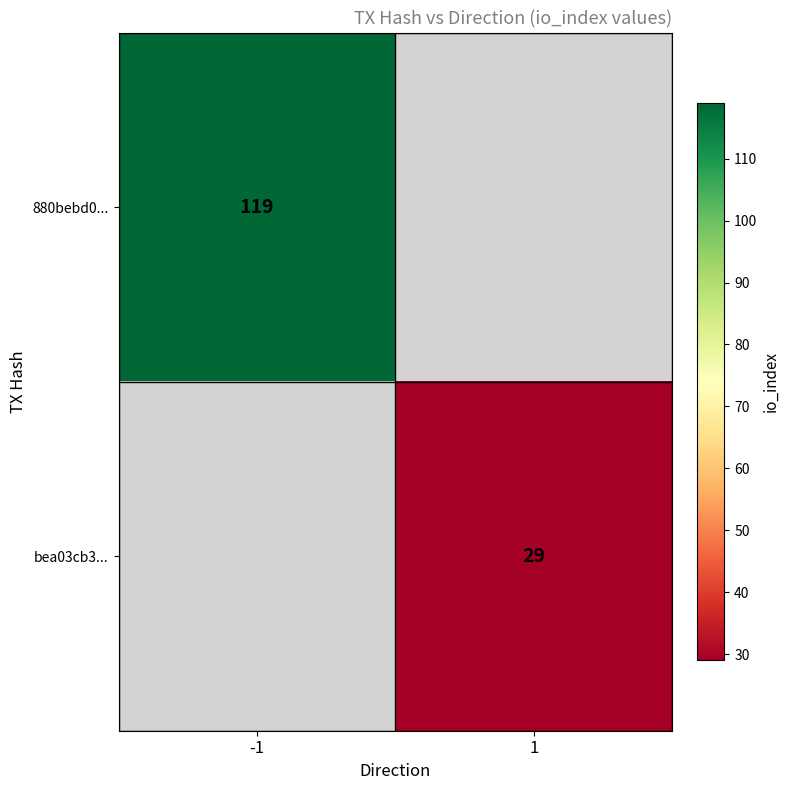

The bea03cb3... series shows 15.8 at 1. True or false?

False